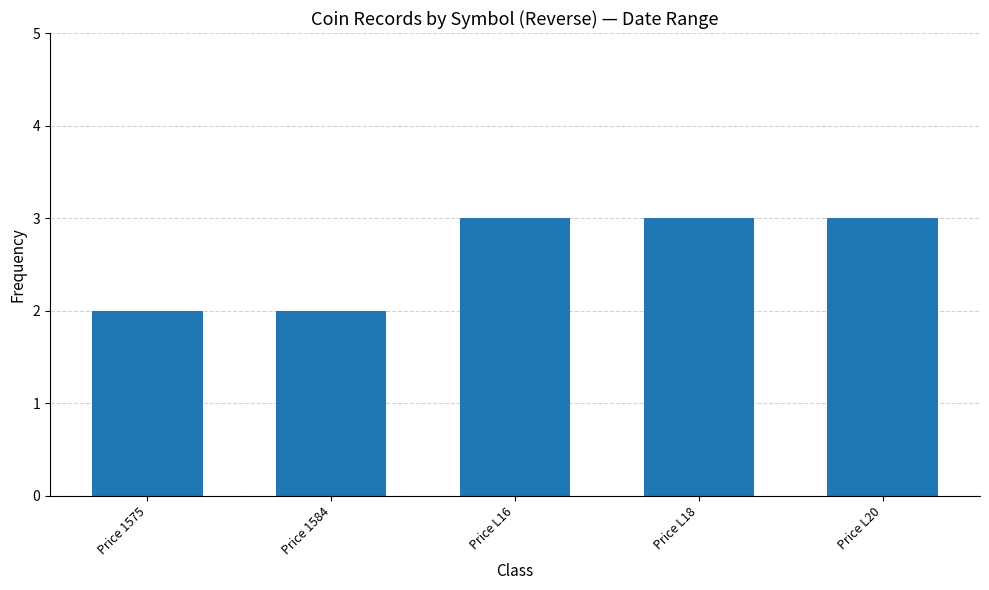

What is the ratio of the value at Price L20 to the value at Price L16?

1.0